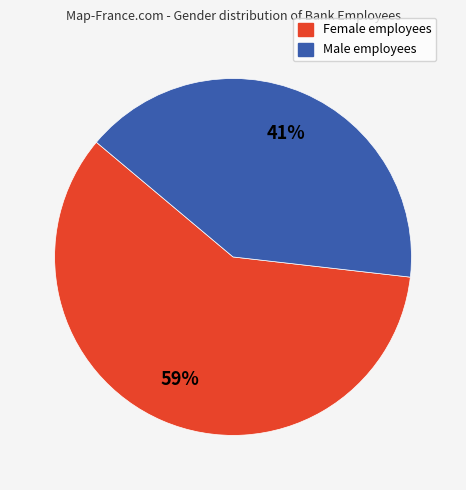

To the nearest percent, what is the average slice percentage?

50%